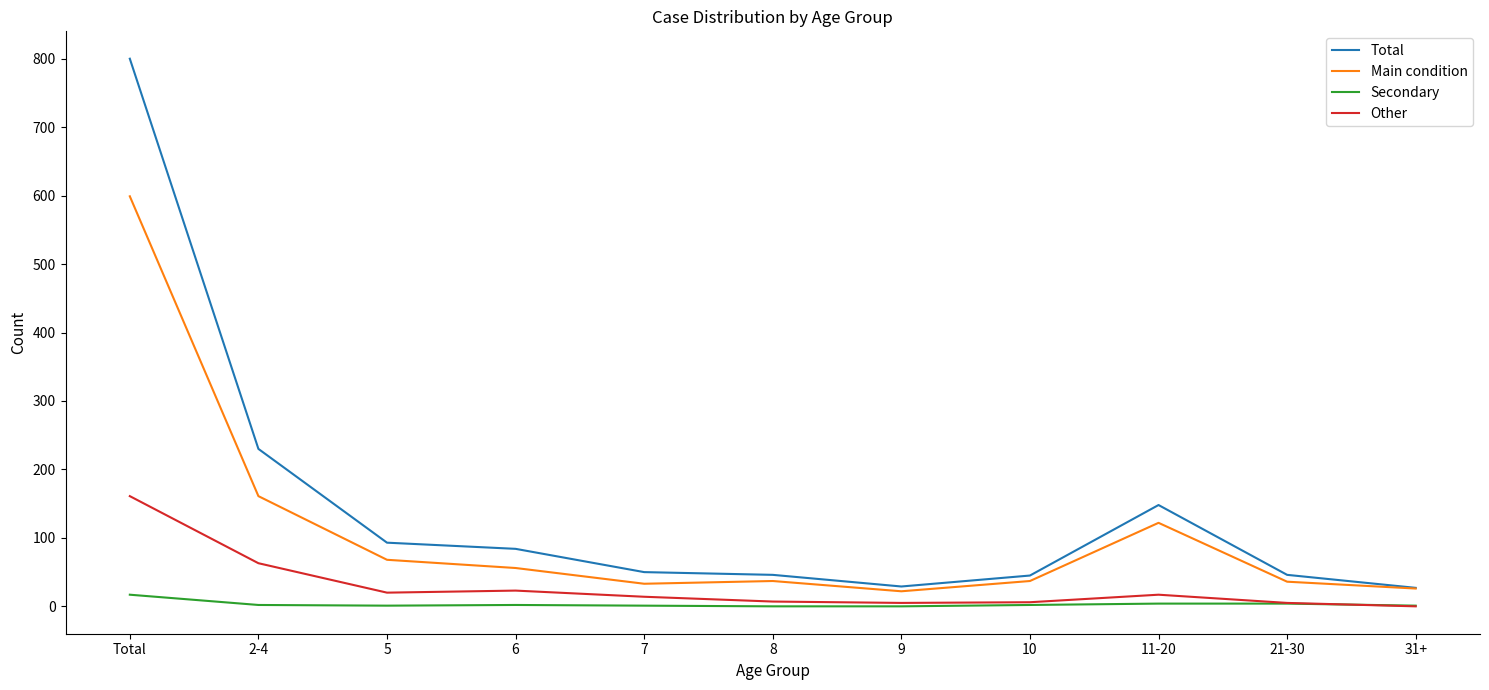

What is the sum of all Total values?

1598